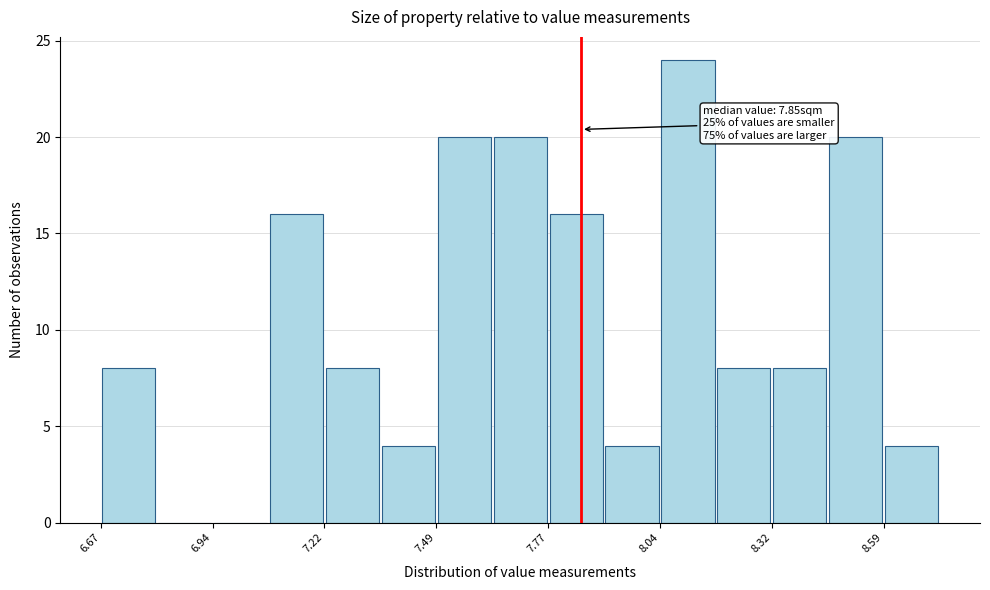

Read against the x-axis, roughly where is the centre of the tallest bar?

8.10